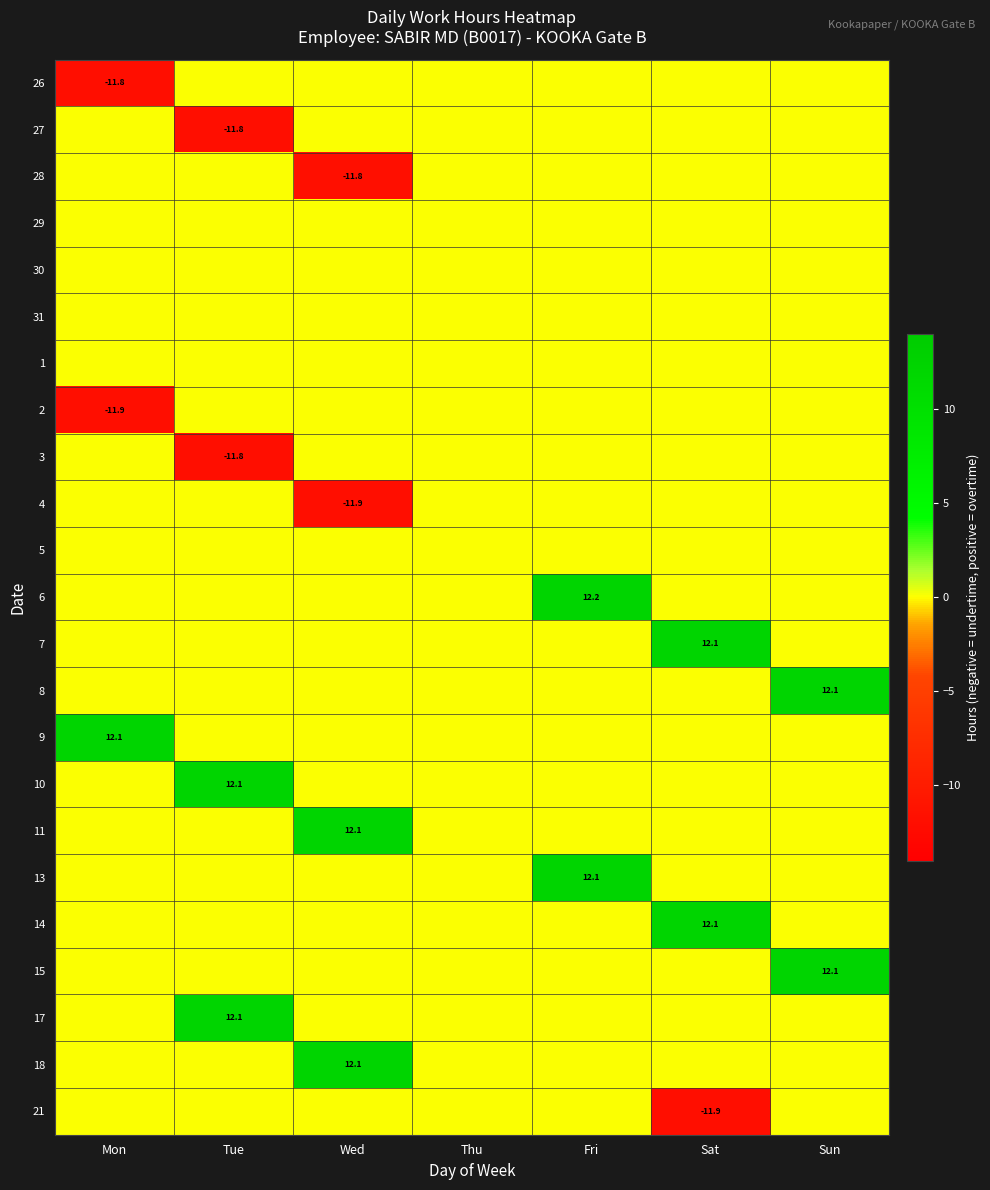

At how many categories does at least one series exceed 9?

6